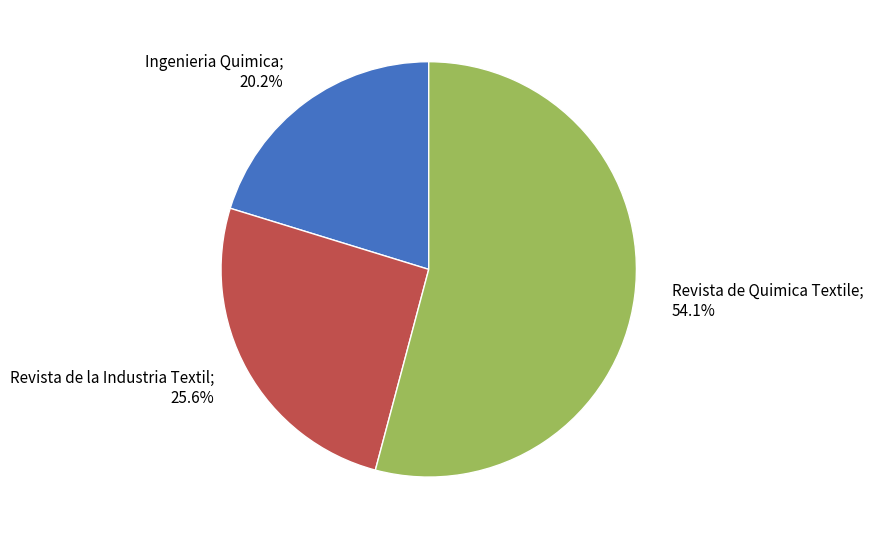

Is there a majority slice in this chart?

Yes